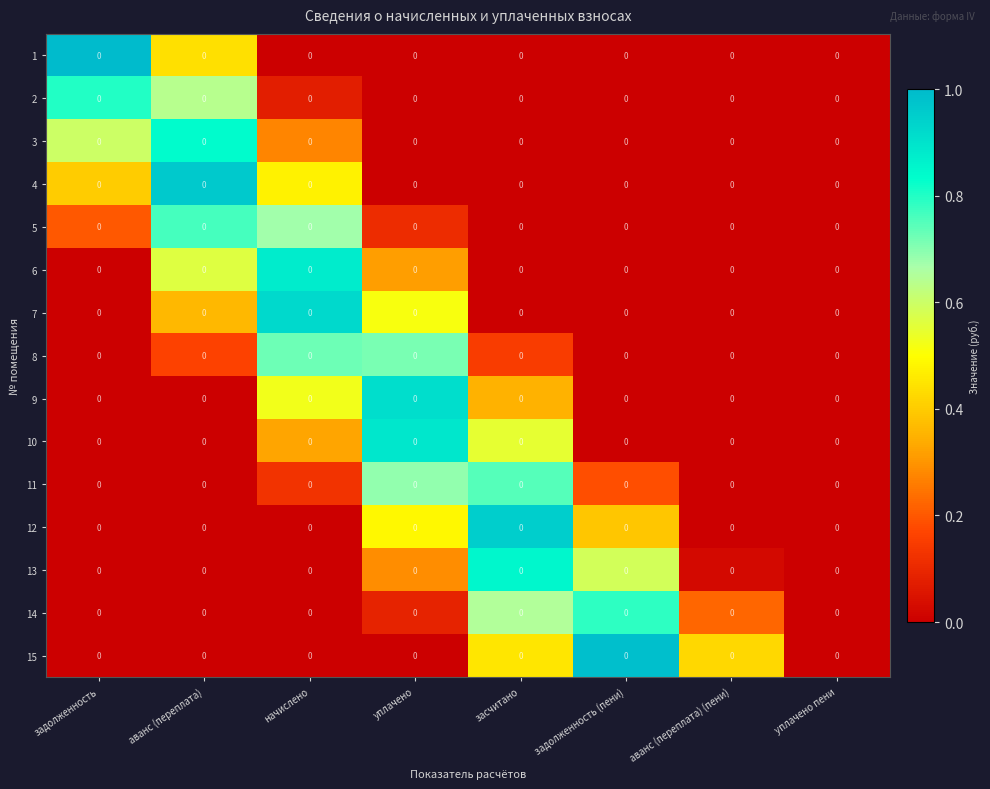

What is the average value of the 8 series?

0.2